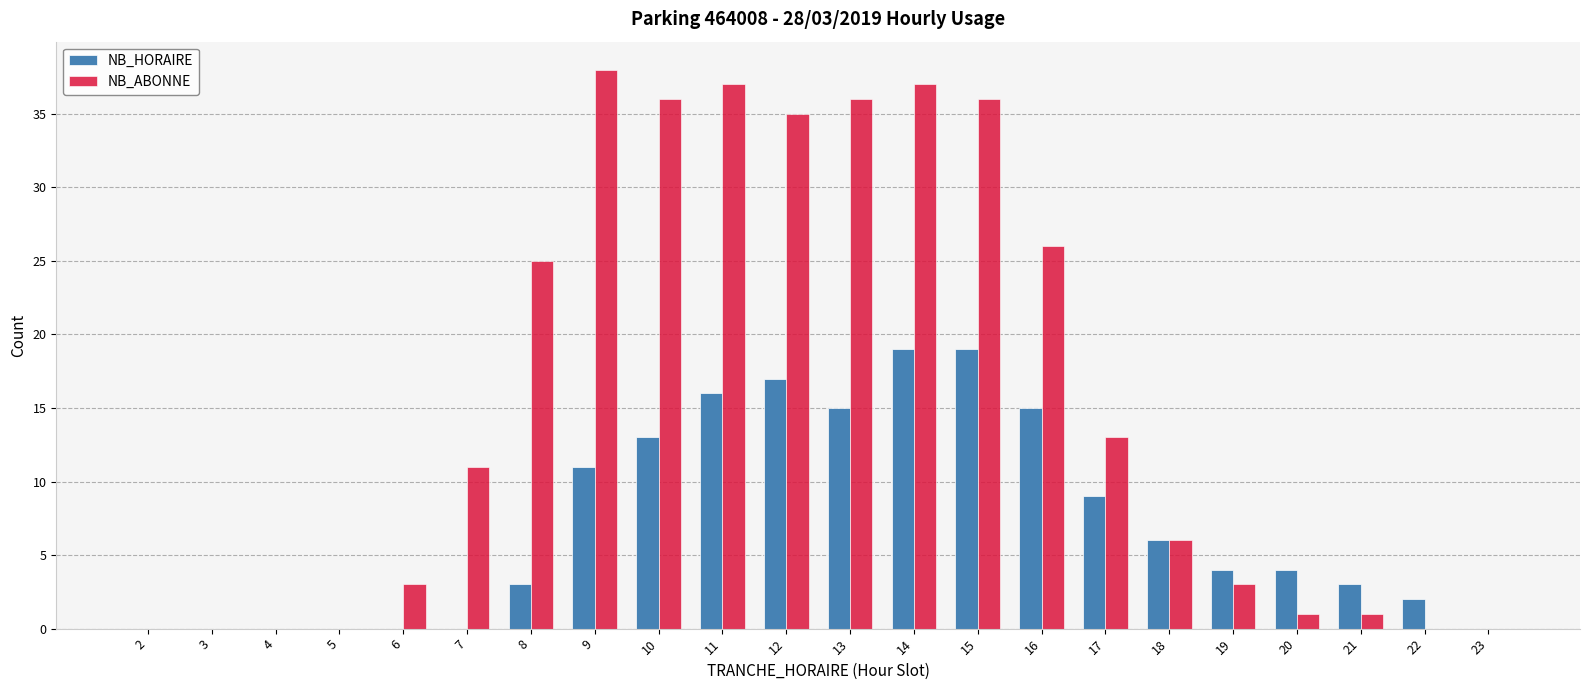

Reading left to right, what are all the values shown in this chart?

NB_HORAIRE: 0	0	0	0	0	0	3	11	13	16	17	15	19	19	15	9	6	4	4	3	2	0
NB_ABONNE: 0	0	0	0	3	11	25	38	36	37	35	36	37	36	26	13	6	3	1	1	0	0